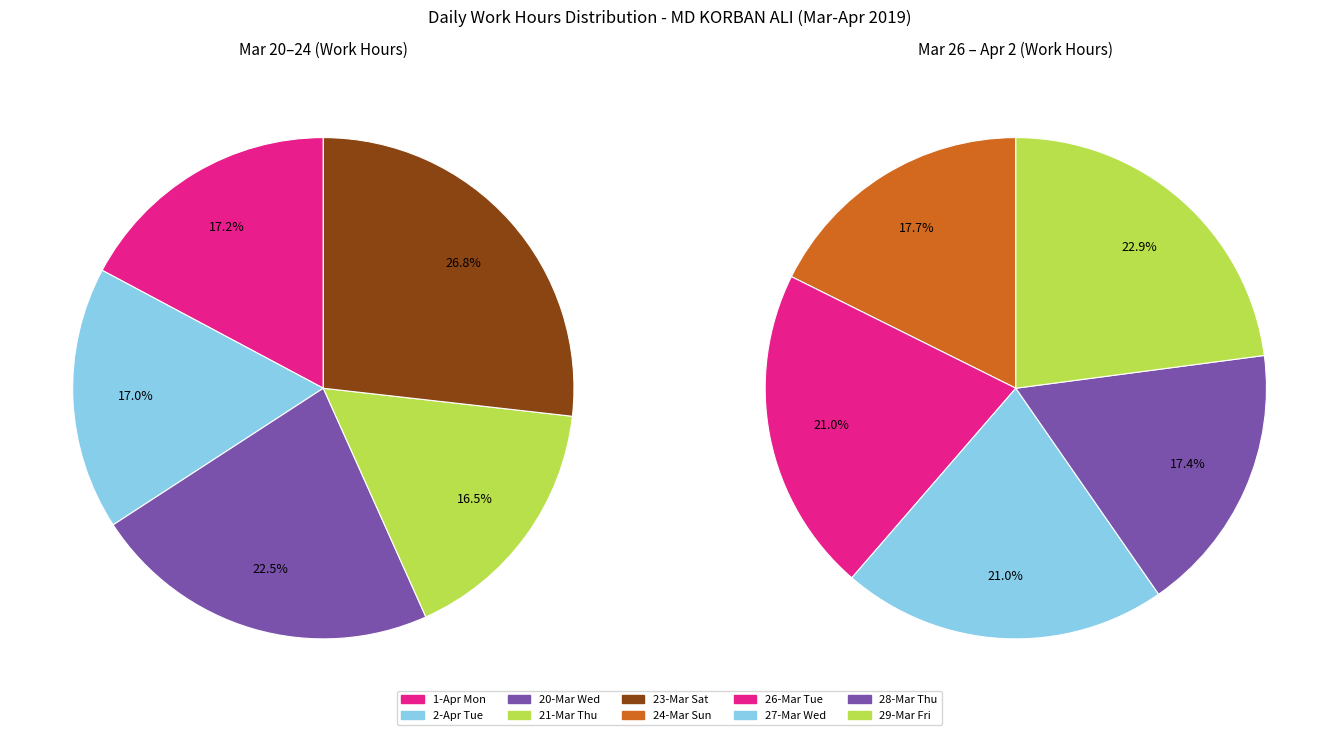

What is the largest slice in the pie chart?

Sat_1